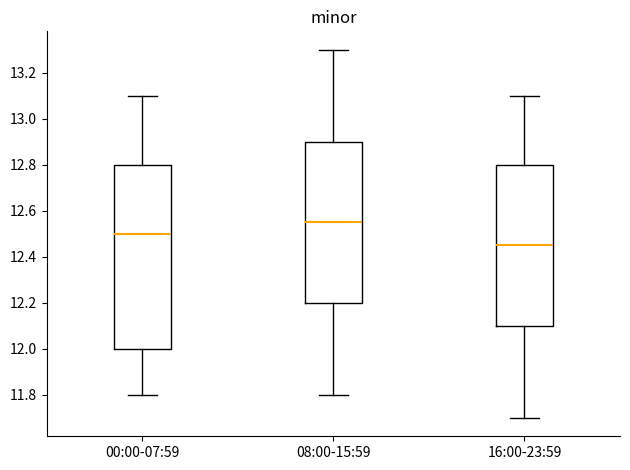

Reading left to right, read every box against the y-axis: the position of its median line, the range the box covers, and the ends of its whiskers. The values are not printed on the chart, so give them approximately, as read against the axis.

00:00-07:59: median 12.50, box 12.00 to 12.80, whiskers 11.80 to 13.10
08:00-15:59: median 12.56, box 12.20 to 12.90, whiskers 11.80 to 13.30
16:00-23:59: median 12.46, box 12.10 to 12.80, whiskers 11.70 to 13.10